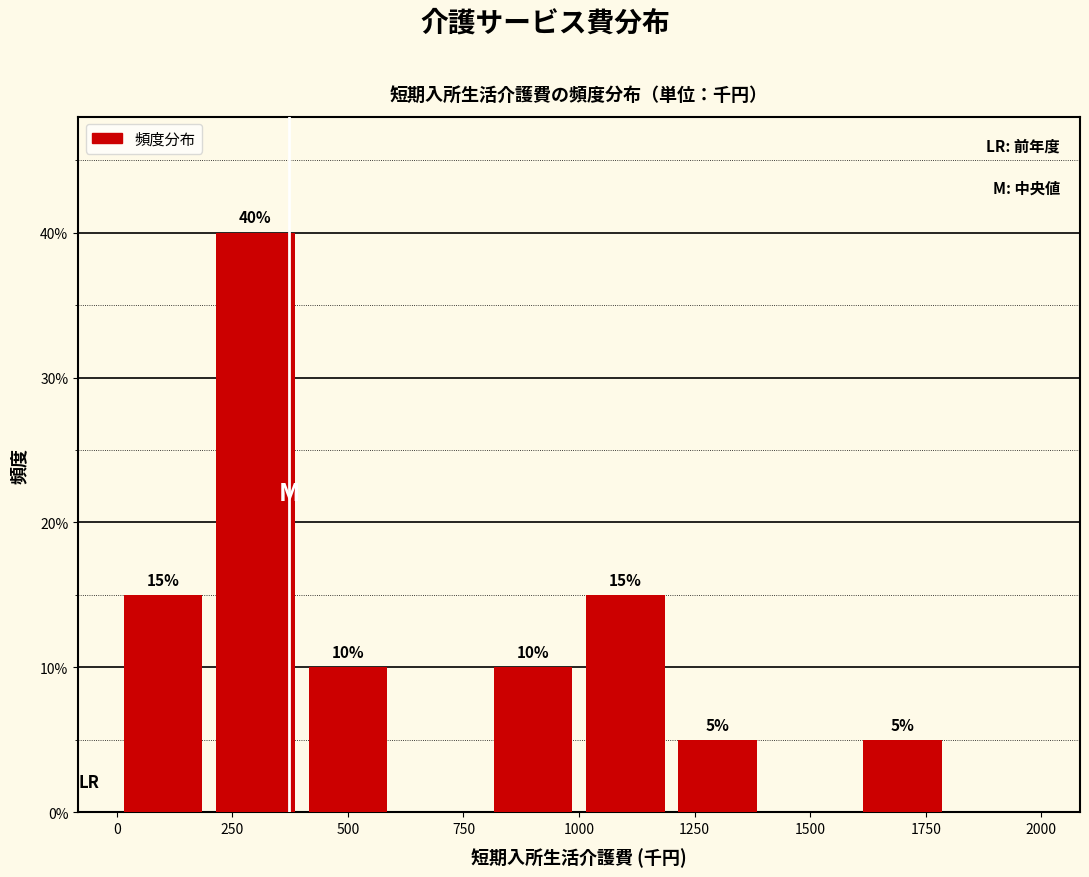

Which range on the x-axis has the tallest bar?

200 to 400